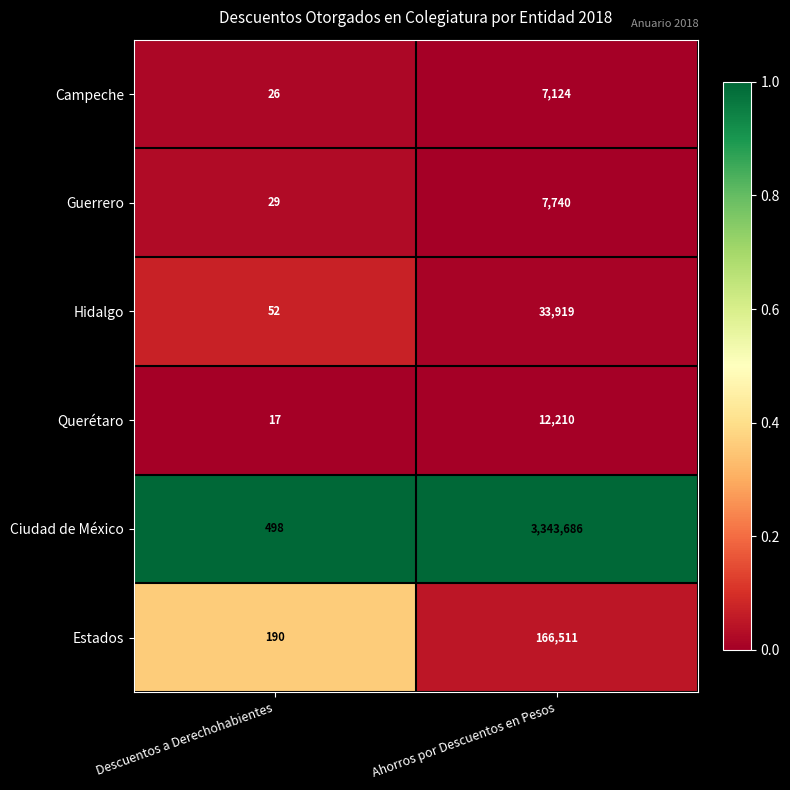

What is the total value across all series at Descuentos a Derechohabientes?

812